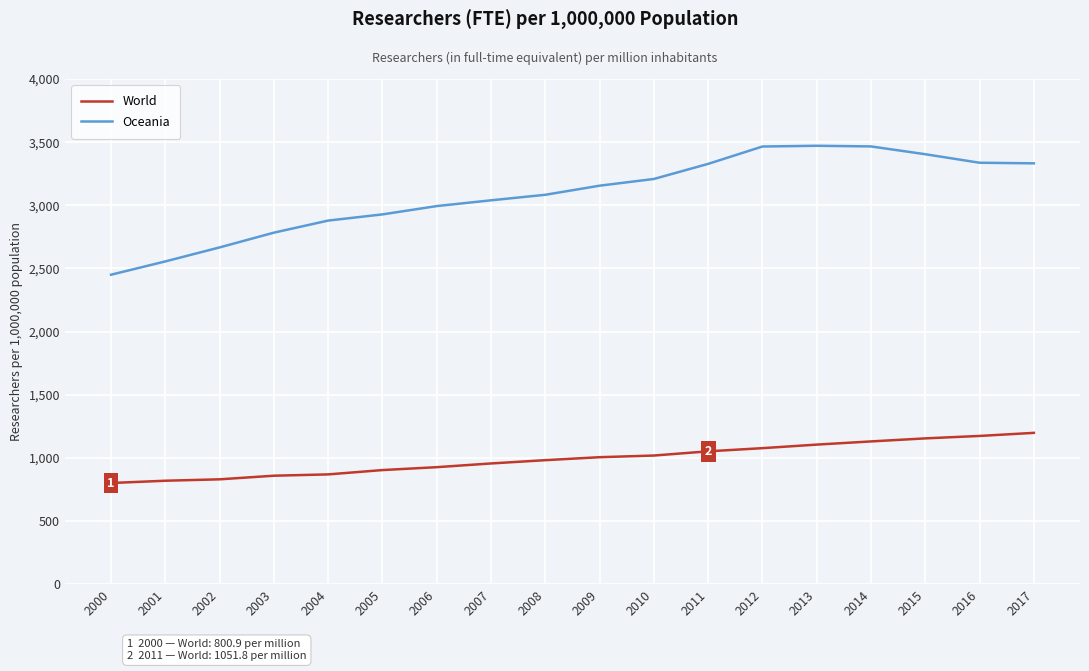

Which series changed the most between 2005 and 2014?

Oceania